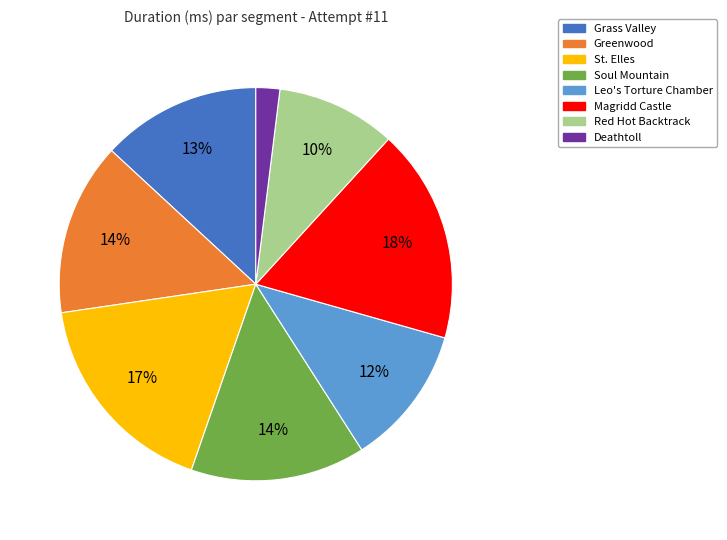

Does any single category account for the majority?

No